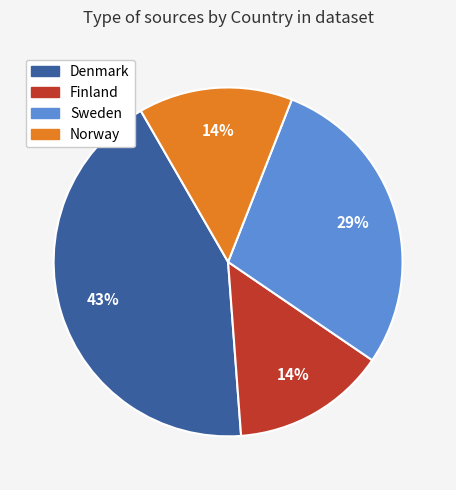

To the nearest percent, what percentage of the pie is Finland?

14%